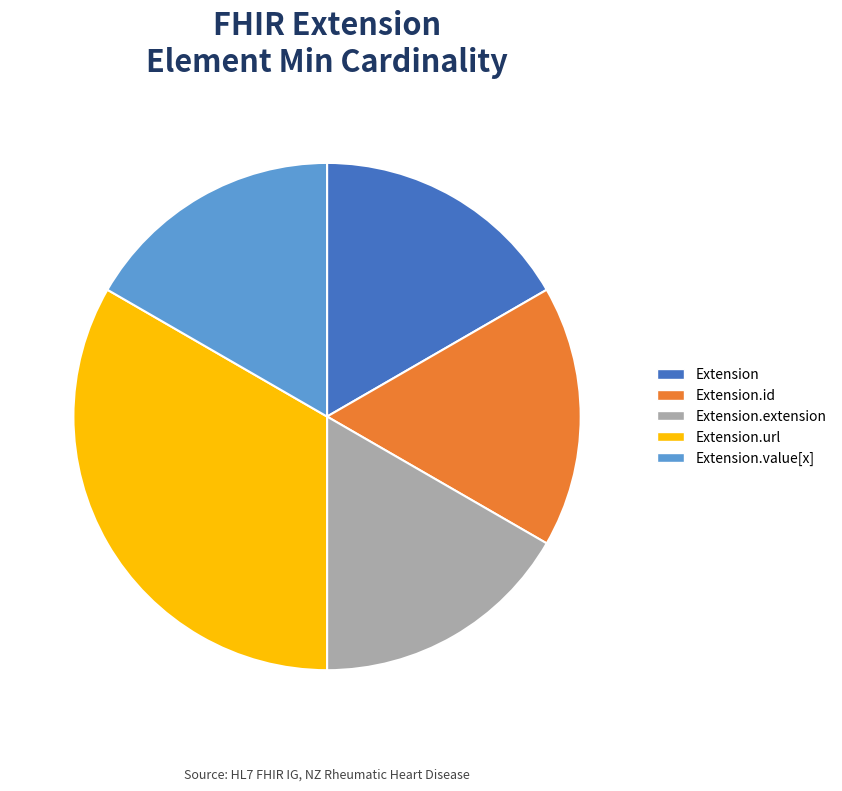

True or false: Extension.value[x] accounts for 1% of the total.

False